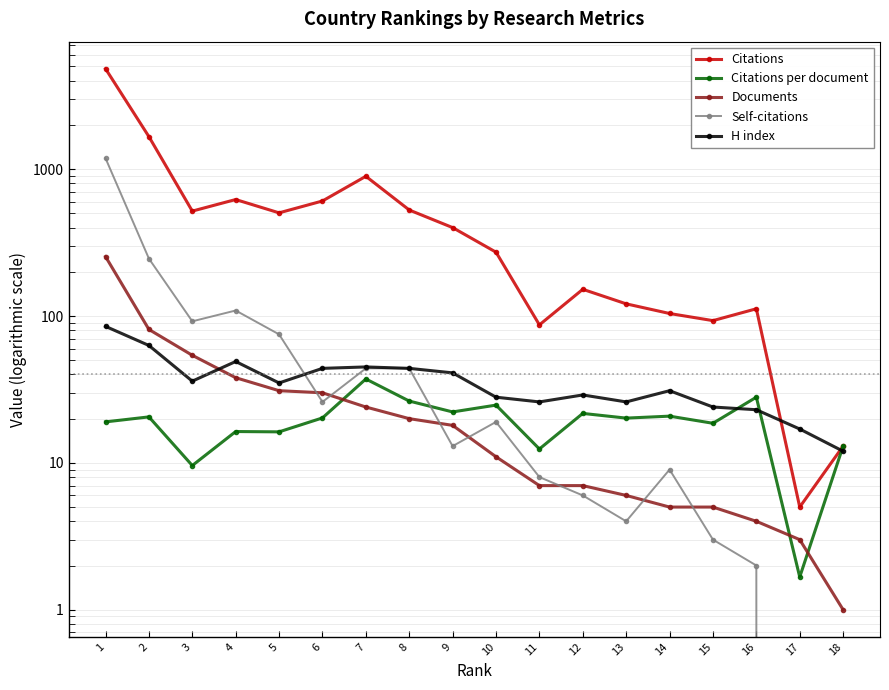

Reading left to right, transcribe all the data shown in this chart.

Citations: 4829.0	1665.0	518.0	621.0	504.0	607.0	894.0	527.0	400.0	272.0	87.0	152.0	121.0	104.0	93.0	112.0	5.0	13.0
Citations per document: 19.0	20.6	9.6	16.3	16.3	20.2	37.2	26.4	22.2	24.7	12.4	21.7	20.2	20.8	18.6	28.0	1.7	13.0
Documents: 254.0	81.0	54.0	38.0	31.0	30.0	24.0	20.0	18.0	11.0	7.0	7.0	6.0	5.0	5.0	4.0	3.0	1.0
Self-citations: 1187.0	246.0	92.0	109.0	75.0	26.0	44.0	44.0	13.0	19.0	8.0	6.0	4.0	9.0	3.0	2.0	0.0	0.0
H index: 85.0	63.0	36.0	49.0	35.0	44.0	45.0	44.0	41.0	28.0	26.0	29.0	26.0	31.0	24.0	23.0	17.0	12.0